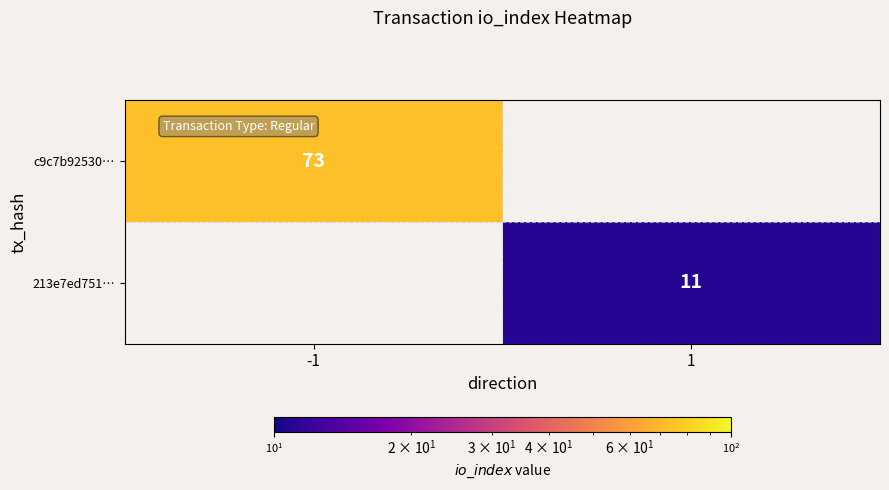

Is it true that c9c7b92530… equals 95 at -1?

False